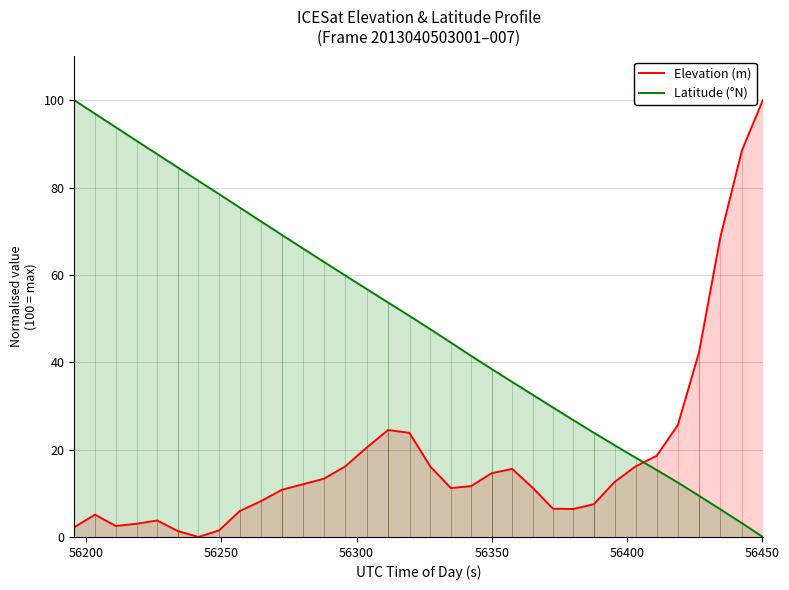

True or false: Latitude (°N) has more than 0 points higher than both neighbors.

False